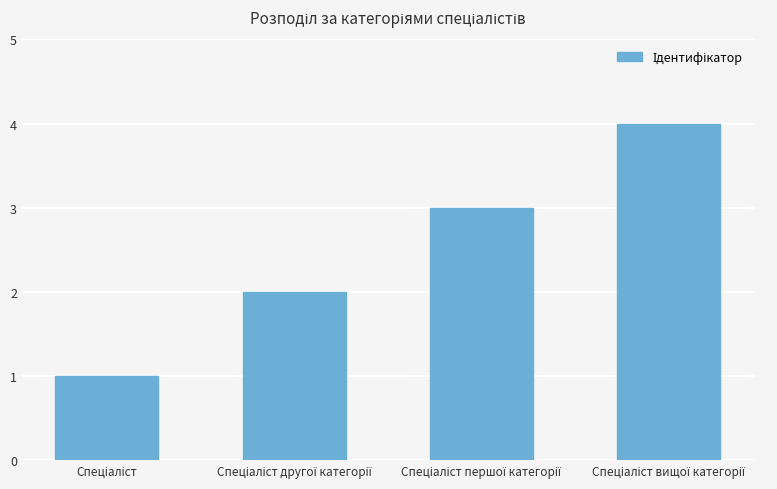

What is the sum of all values?

10